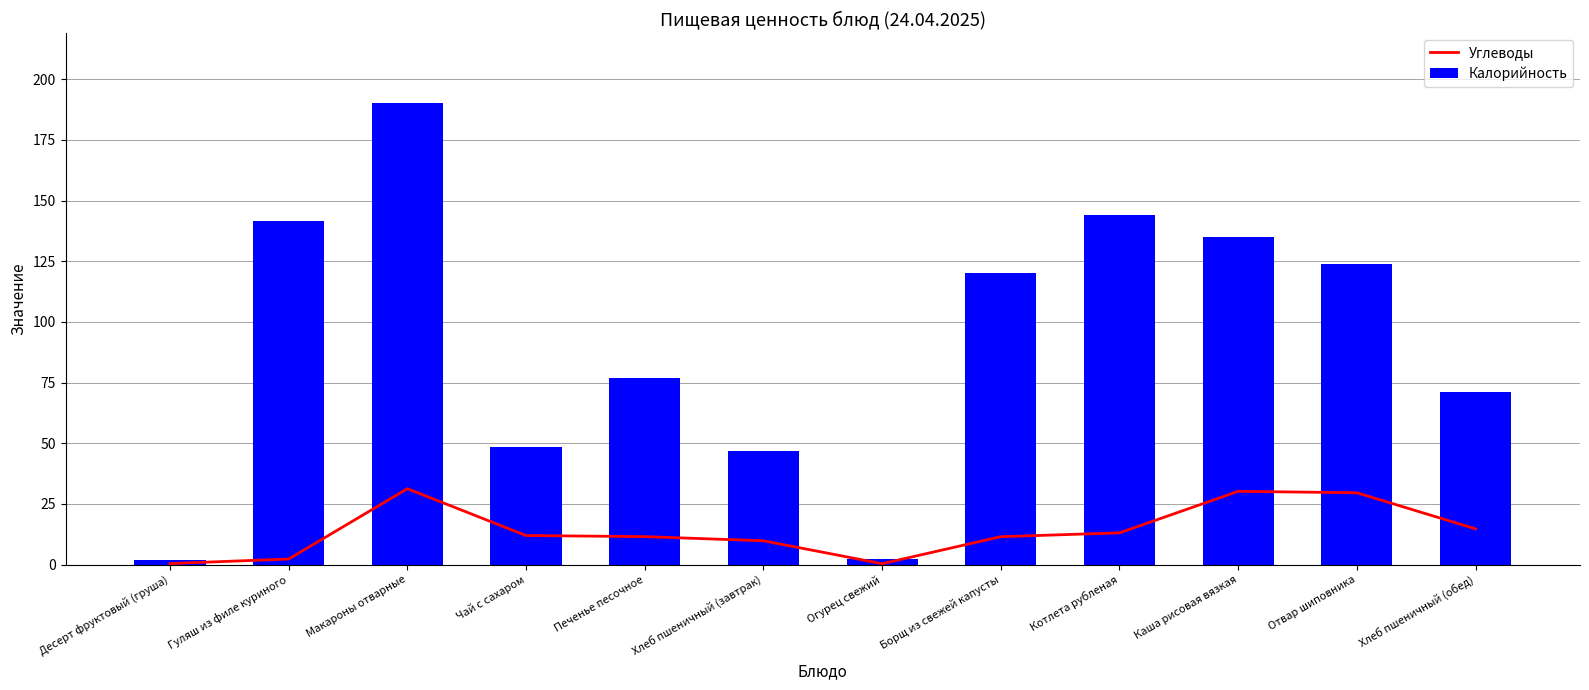

What is the label of the 1st bar from the right?

Хлеб пшеничный (обед)